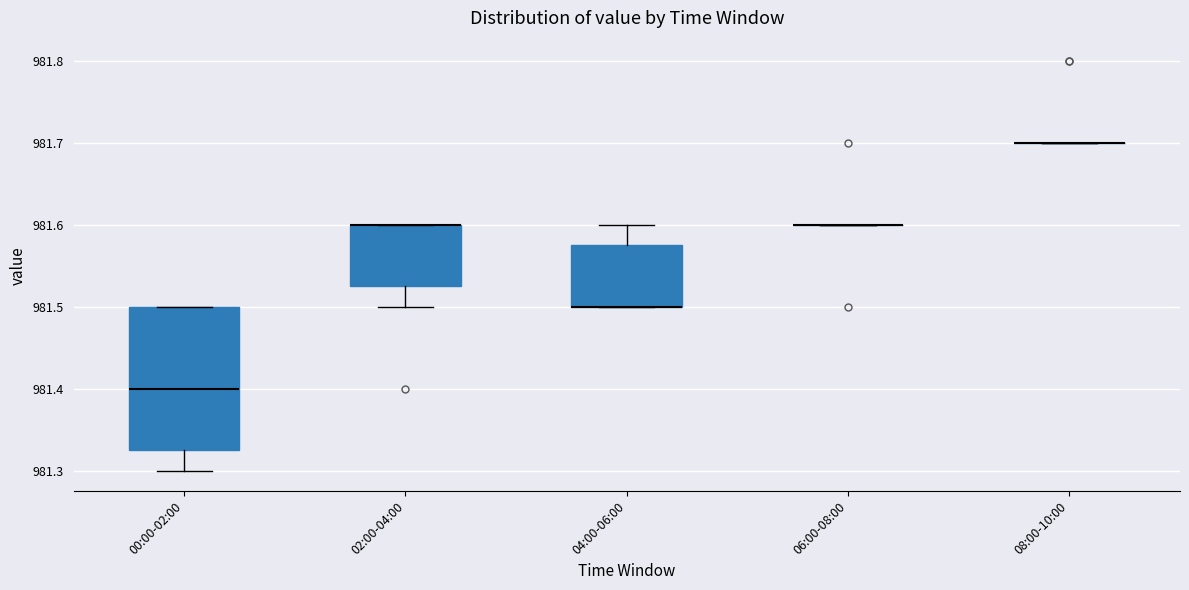

Comparing the boxes themselves (not the whiskers), which one is the tallest?

00:00-02:00